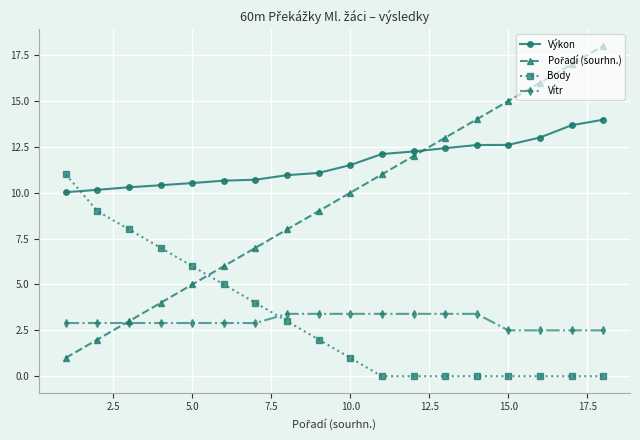

True or false: Výkon and Vítr intersect in this chart.

False